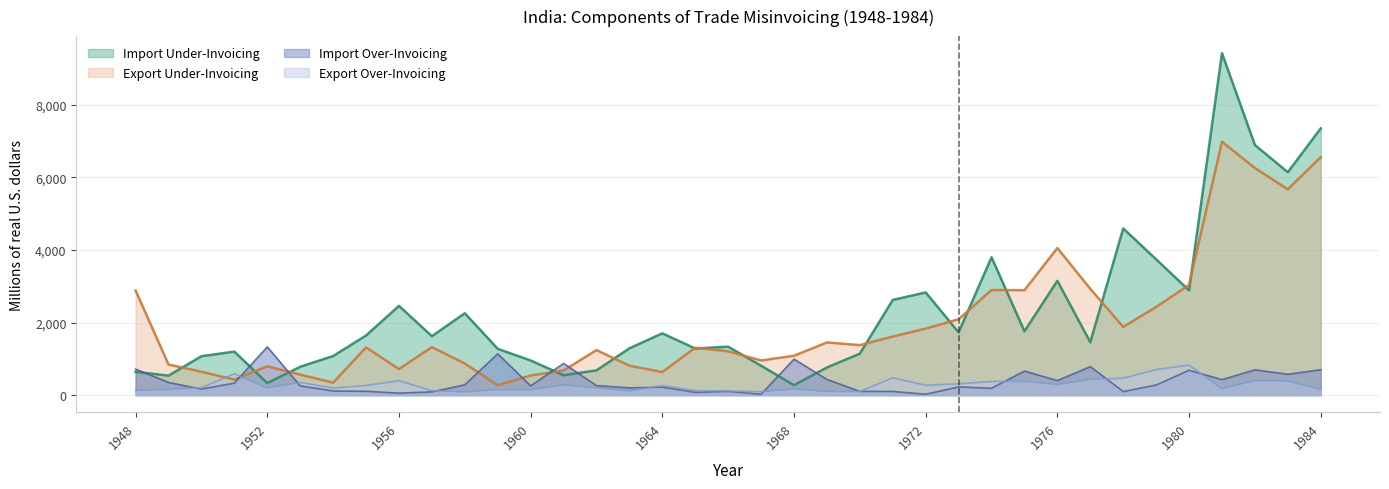

What is the lowest value of the Export Over-Invoicing series?

92.3